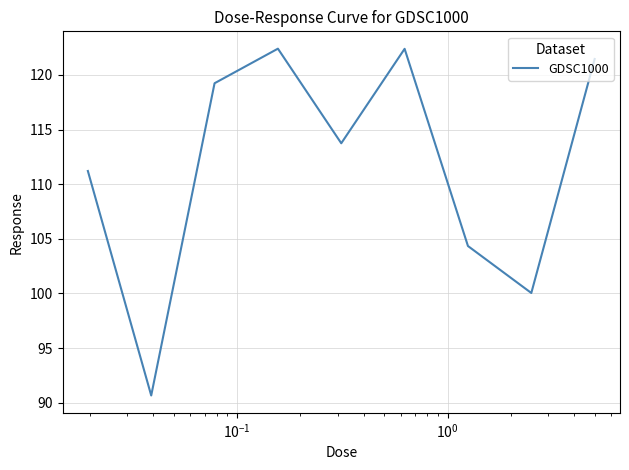

What is the difference between the maximum and minimum values?

31.8